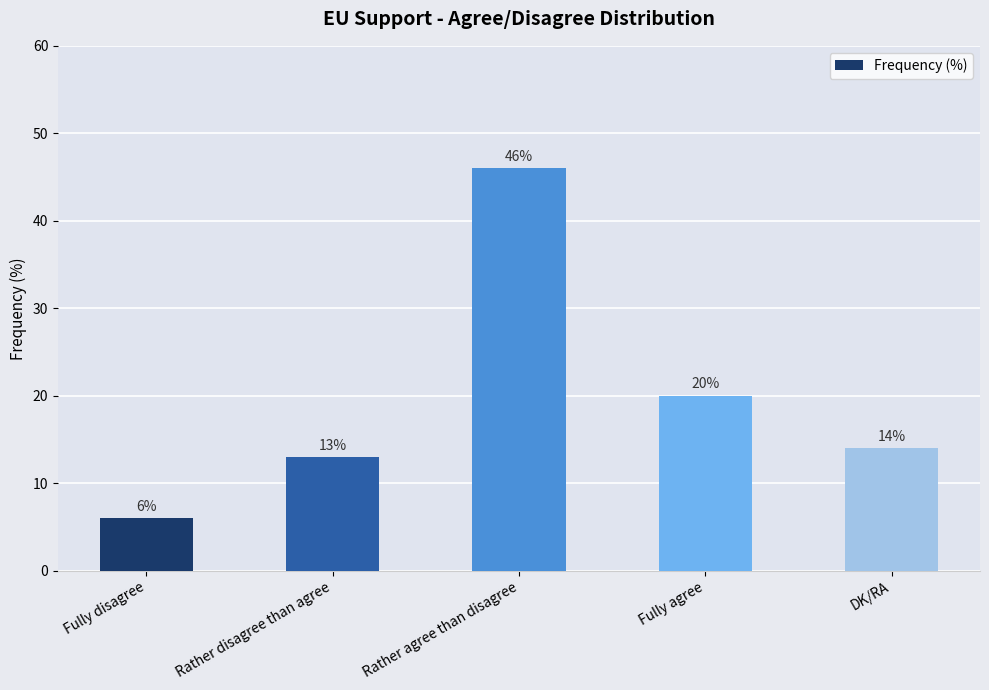

The value at DK/RA is 14. True or false?

True